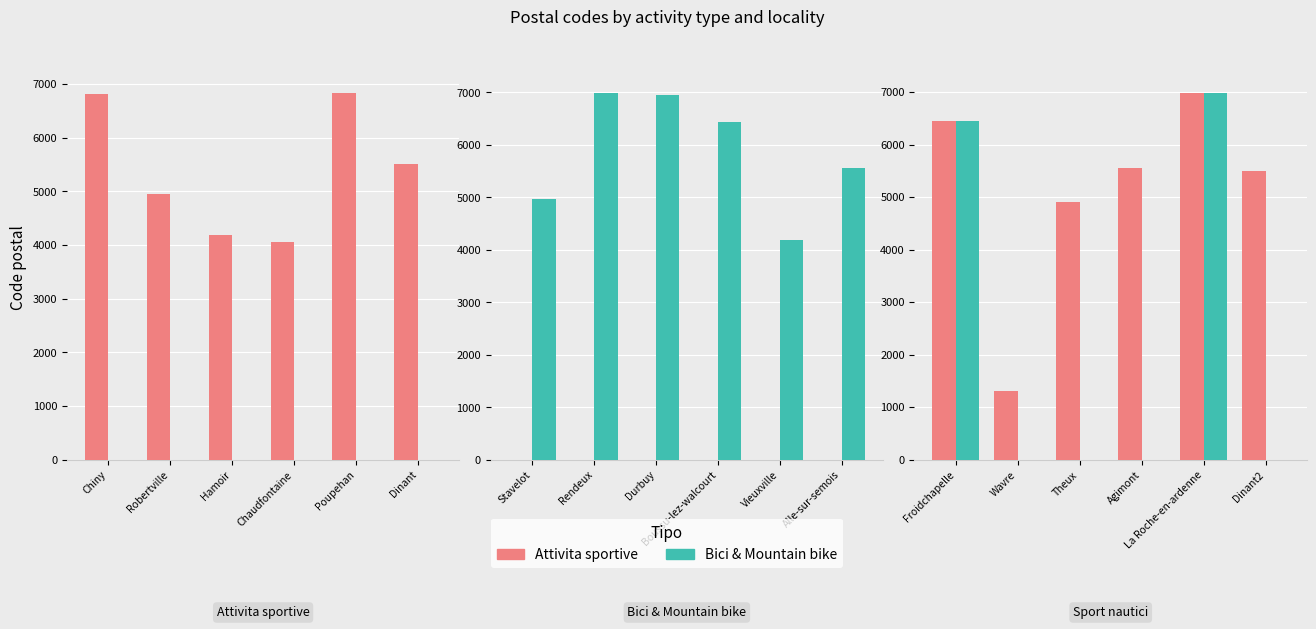

What are all the series names shown in the legend?

Attivita sportive, Bici & Mountain bike